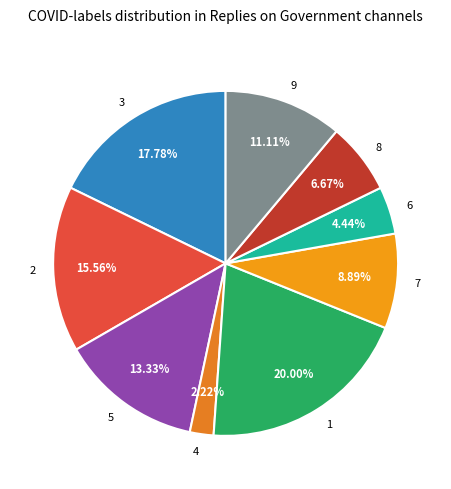

How many slices are in this pie chart?

9